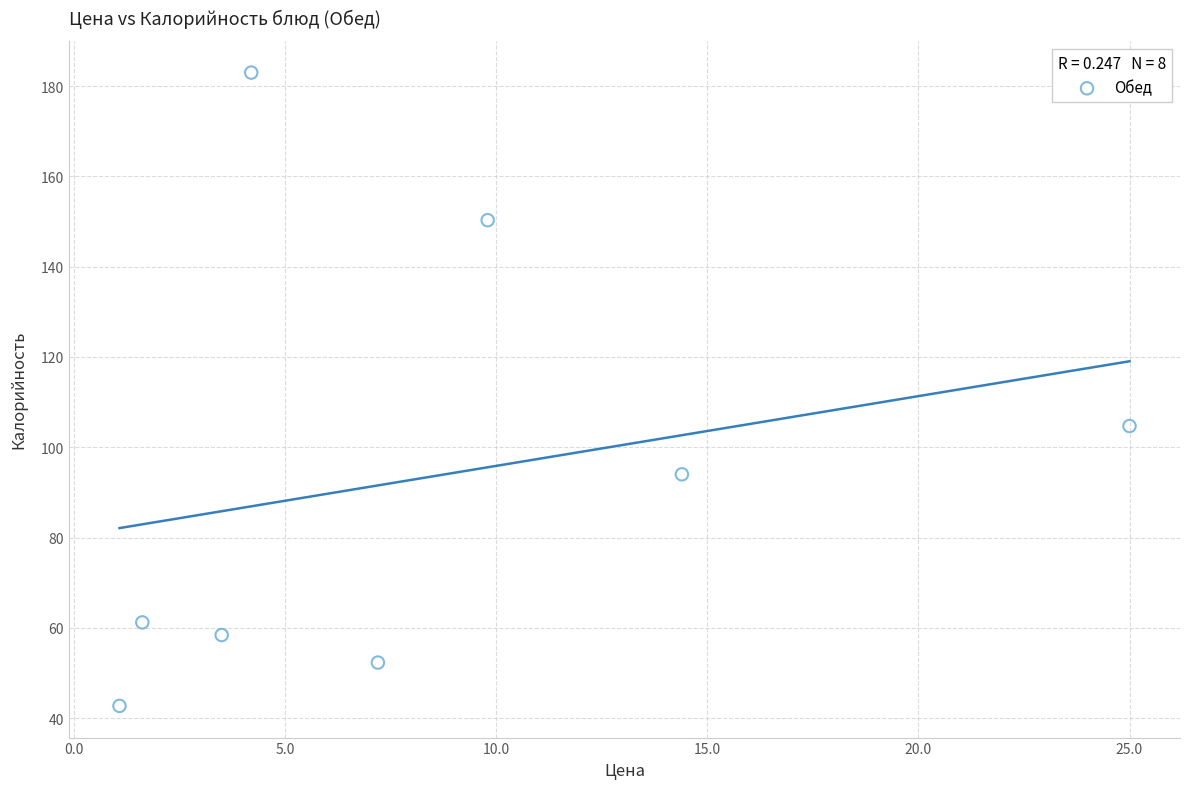

What Y value in the scatter plot is closest to 112?

104.7